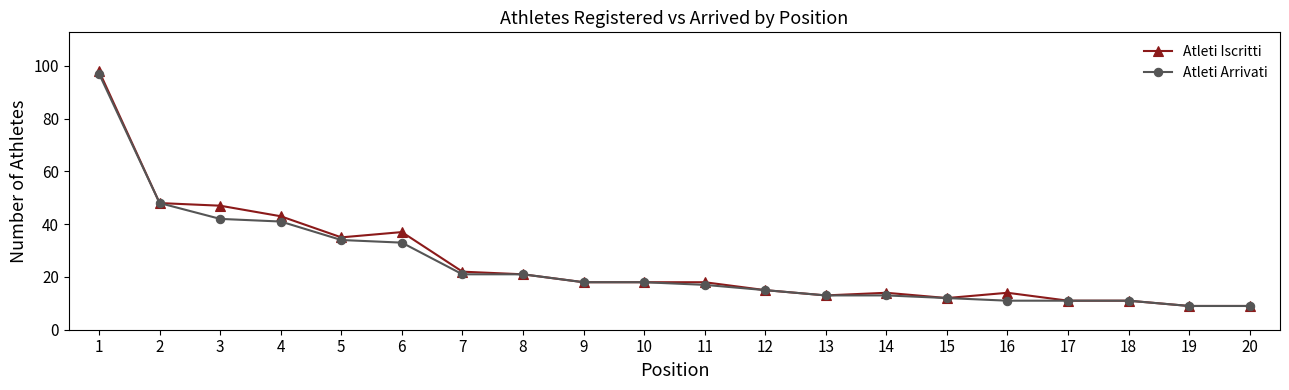

Is the value of Atleti Iscritti at 18 greater than the value of Atleti Arrivati at 2?

No